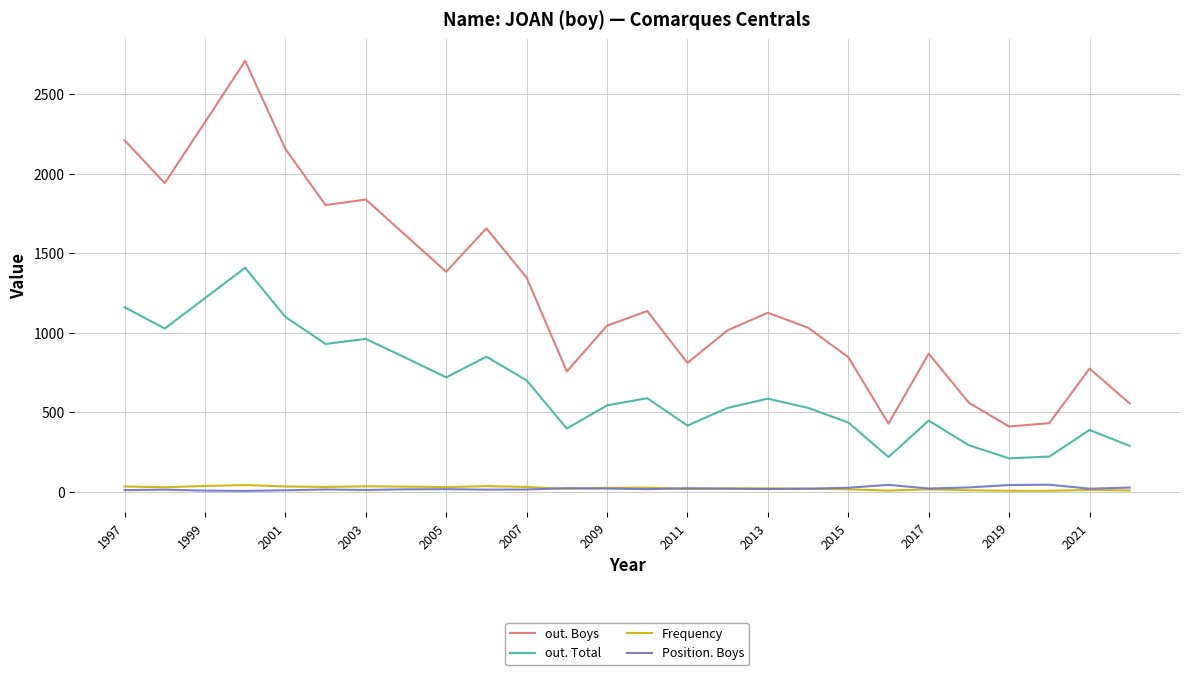

Which series has the largest total across all categories?

out. Boys